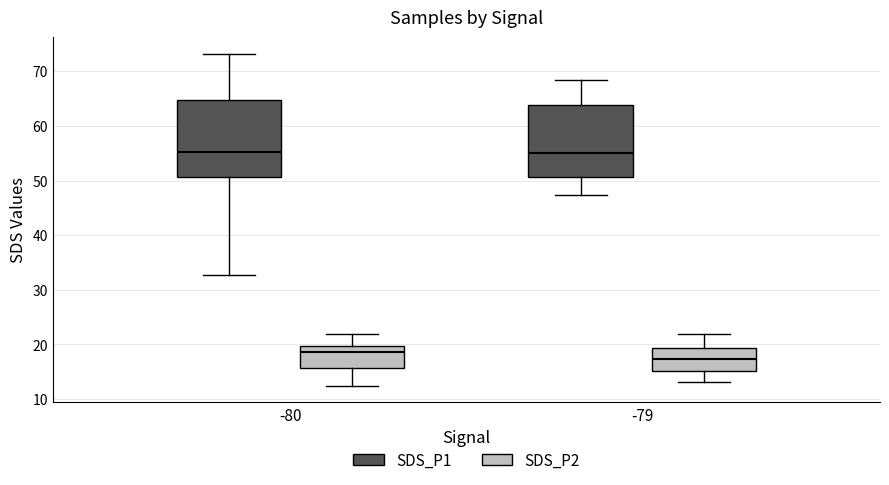

Reading left to right, transcribe this box plot: for each box, give where its median line is, the range the box spans, and where its two whiskers end, as read against the y-axis. The values are not printed on the chart, so give them approximately, as read against the axis.

-80 (SDS_P1): median 55, box 51 to 65, whiskers 33 to 73
-80 (SDS_P2): median 19, box 16 to 20, whiskers 12 to 22
-79 (SDS_P1): median 55, box 51 to 64, whiskers 47 to 68
-79 (SDS_P2): median 17, box 15 to 19, whiskers 13 to 22